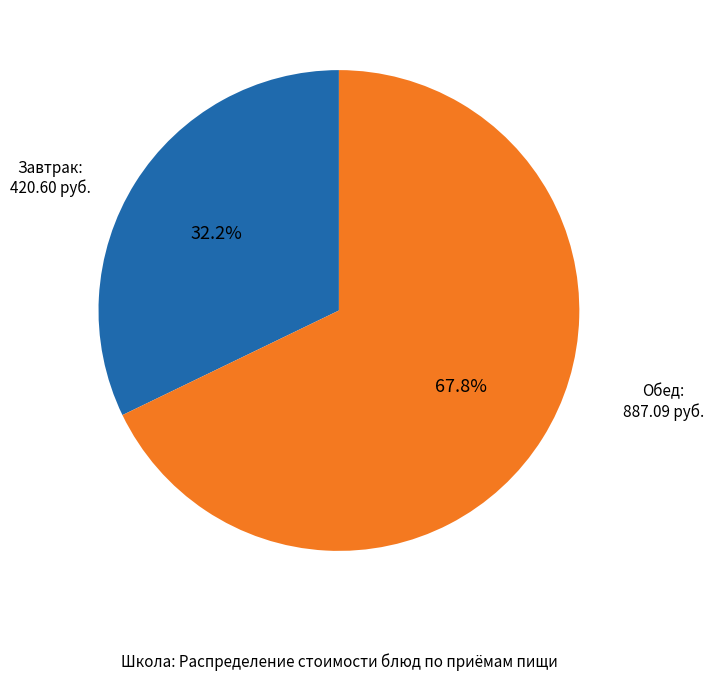

Is there a majority slice in this chart?

Yes